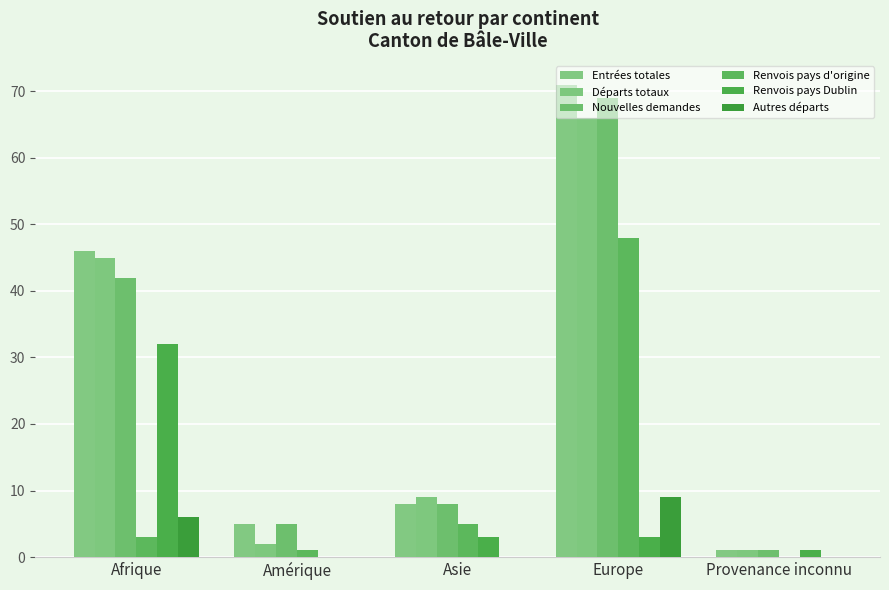

The Renvois pays Dublin series shows 52 at Afrique. True or false?

False